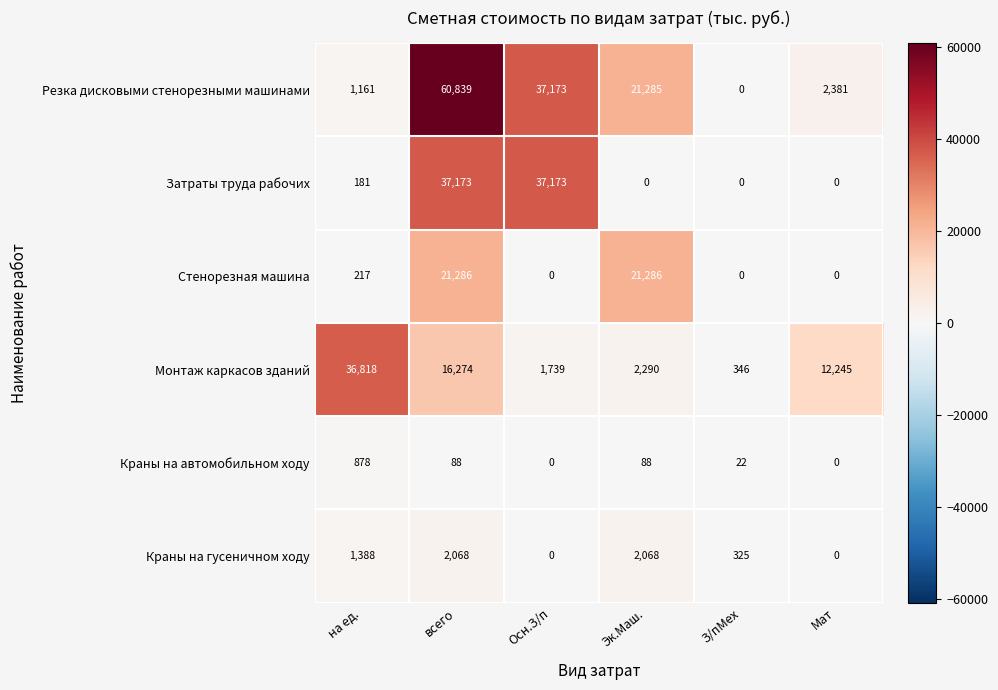

What is the approximate value of Стенорезная машина at Эк.Маш., to the nearest 50?

21300